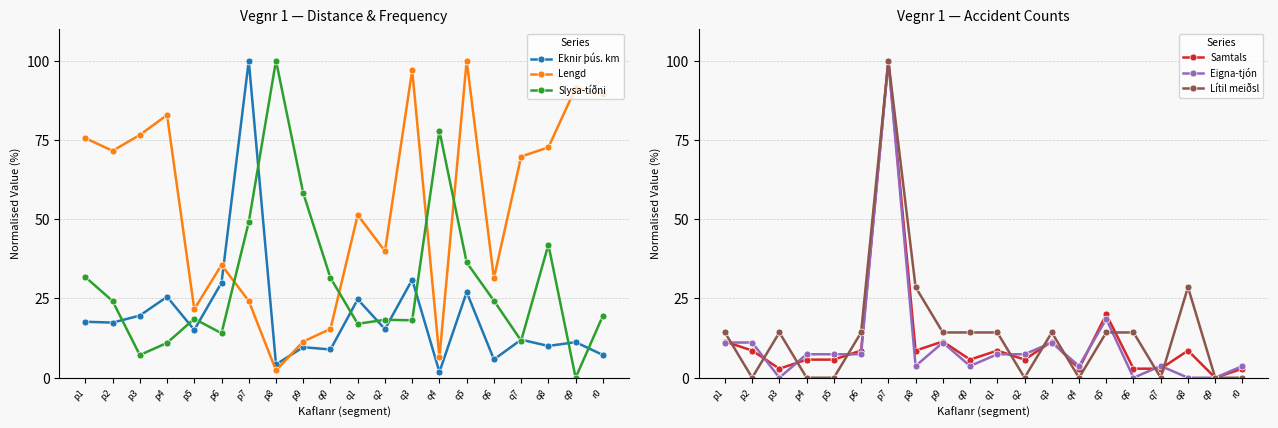

At which category is the sum across all series the highest?

p7